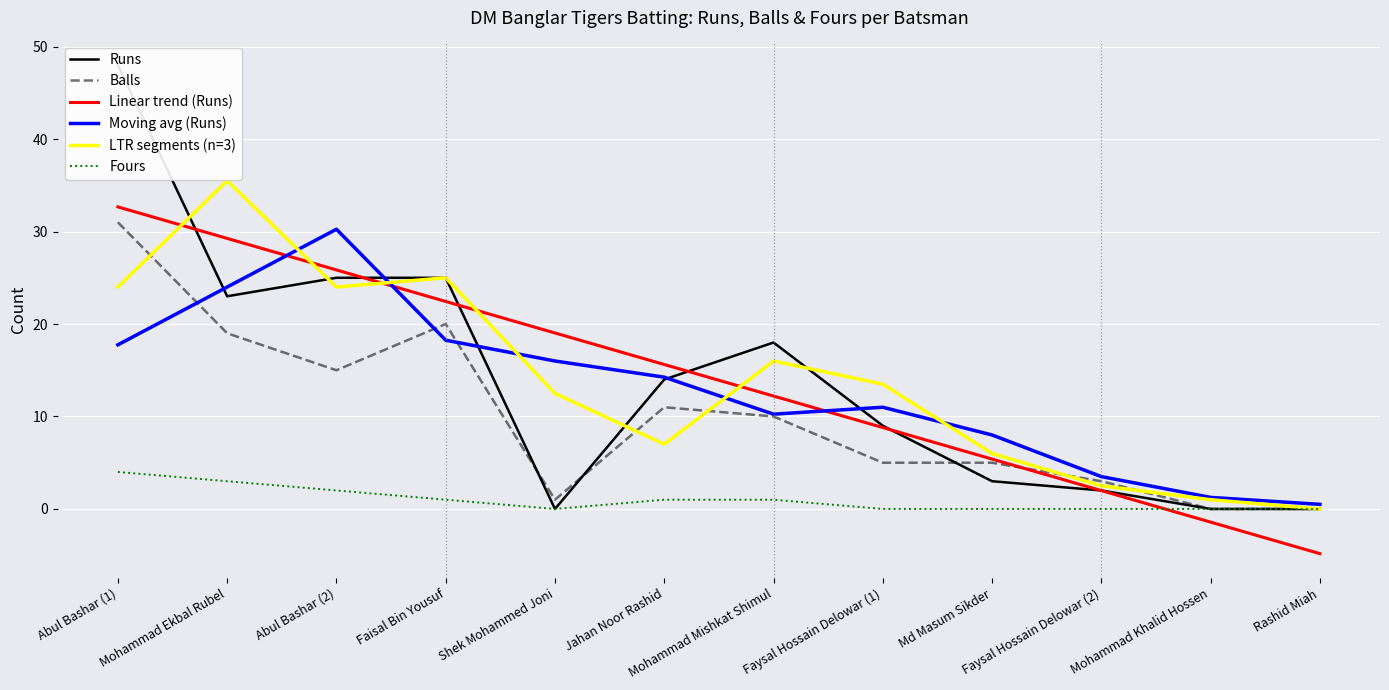

Where is the first local minimum for Fours?

Shek Mohammed Joni